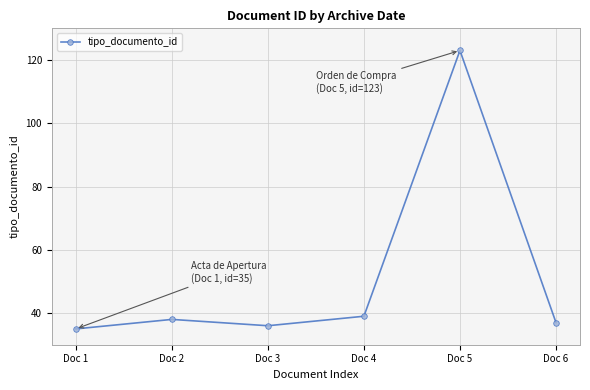

Reading left to right, list all the values displayed in this chart.

35	38	36	39	123	37